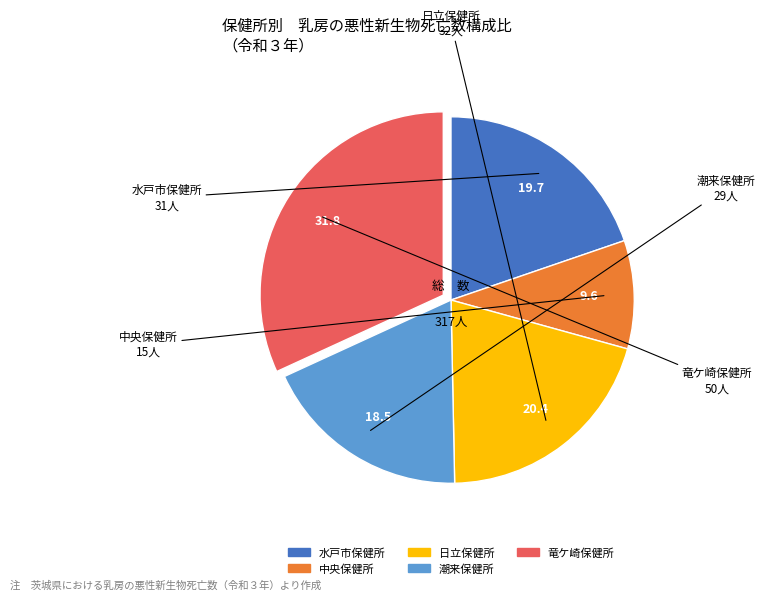

Which category has the smallest portion of the pie?

中央保健所